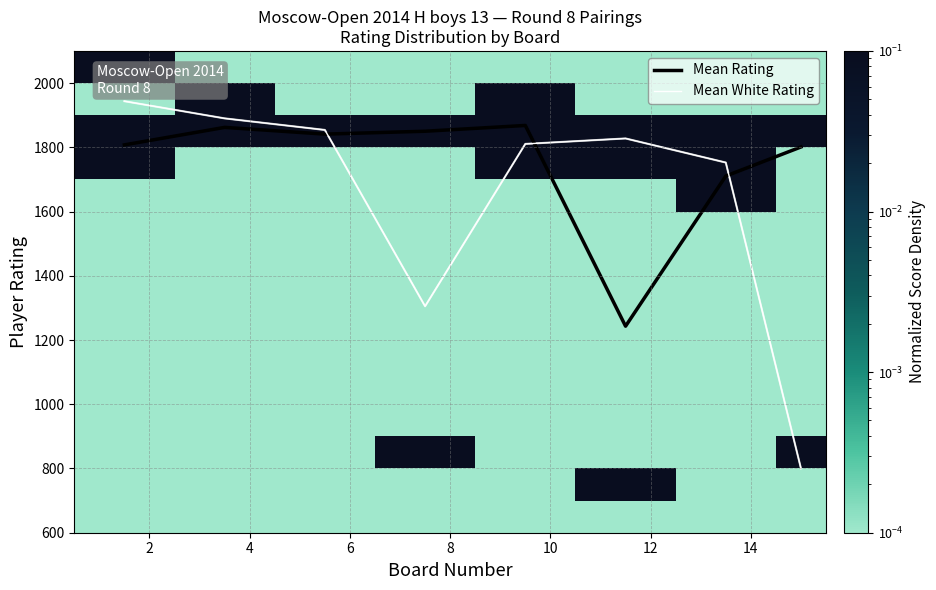

Which series has the widest spread of values?

Mean White Rating